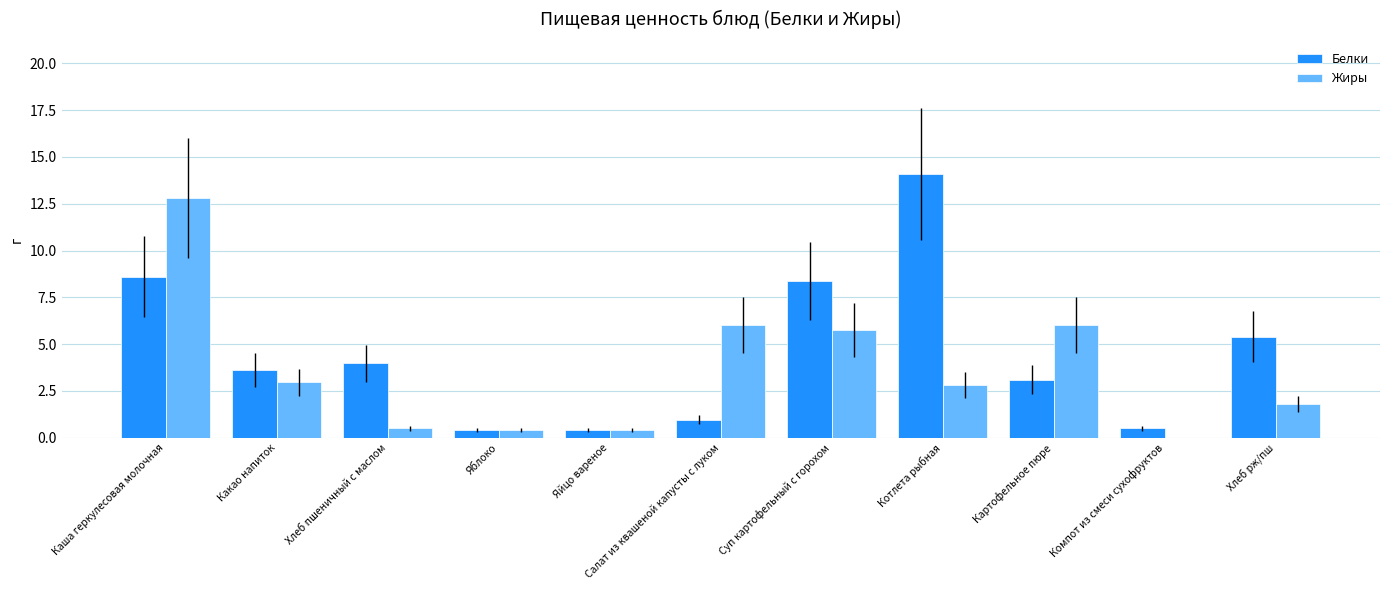

Which label corresponds to the largest value in the chart?

Котлета рыбная